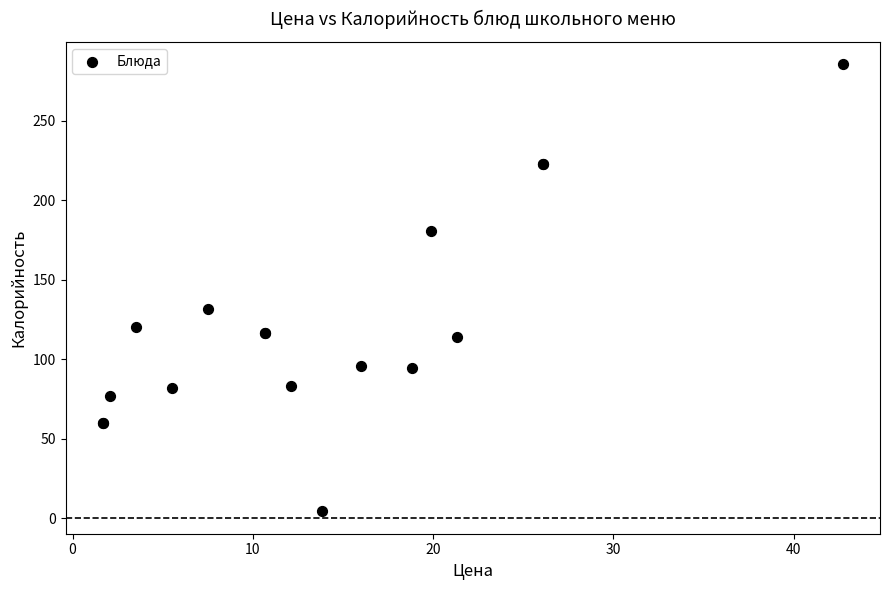

What Y value in the scatter plot is closest to 144?

131.7